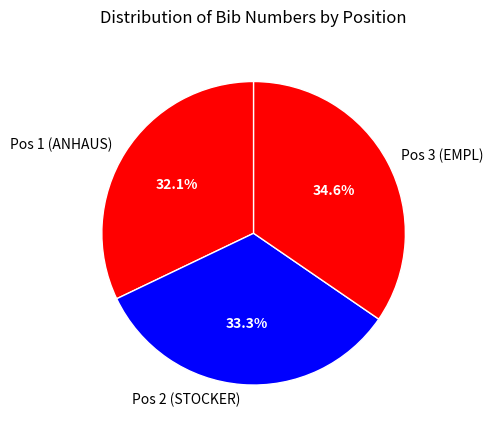

Rank the categories by value from lowest to highest.

Pos 1 (ANHAUS), Pos 2 (STOCKER), Pos 3 (EMPL)